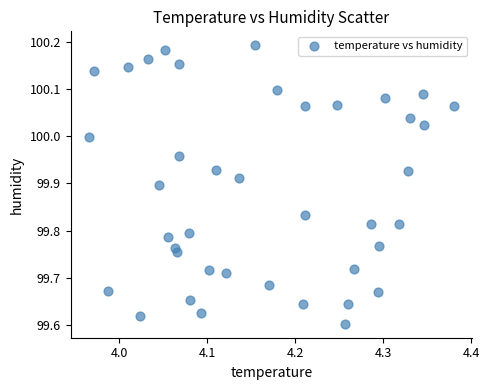

What is the range of X values (max minus min)?

0.4